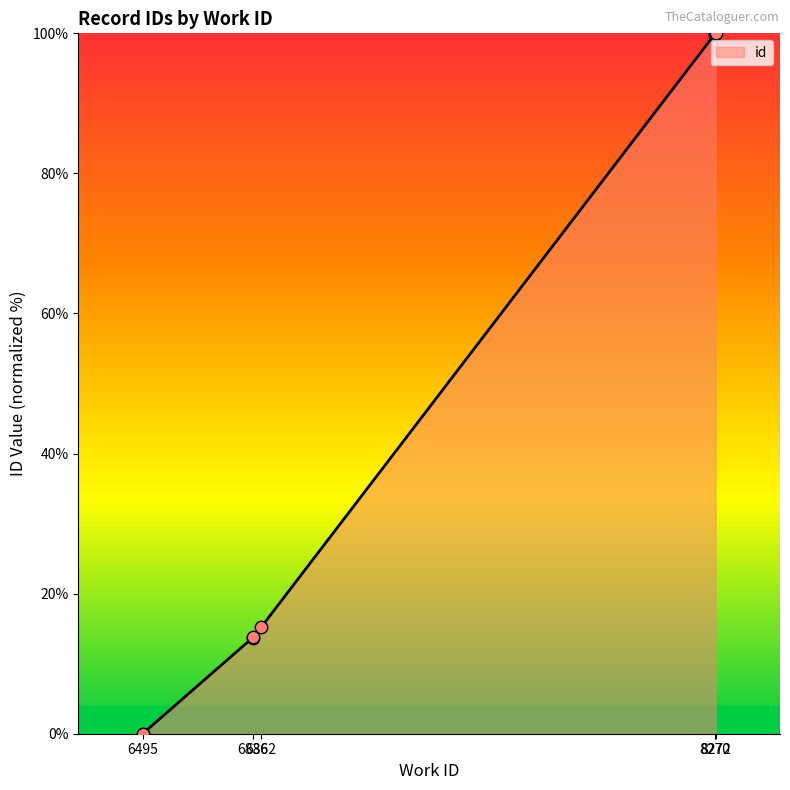

What is the change in value from 6836 to 8270?

+86.2